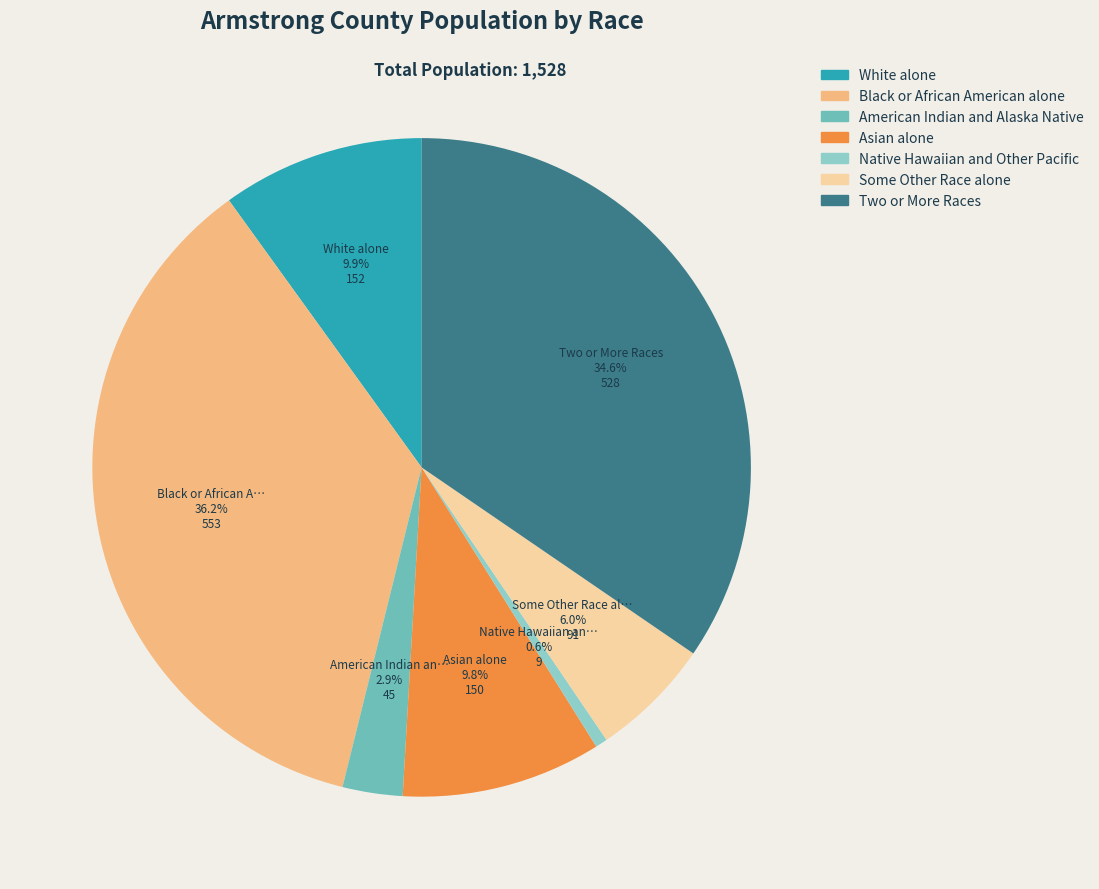

What is the largest slice in the pie chart?

Black or African American alone